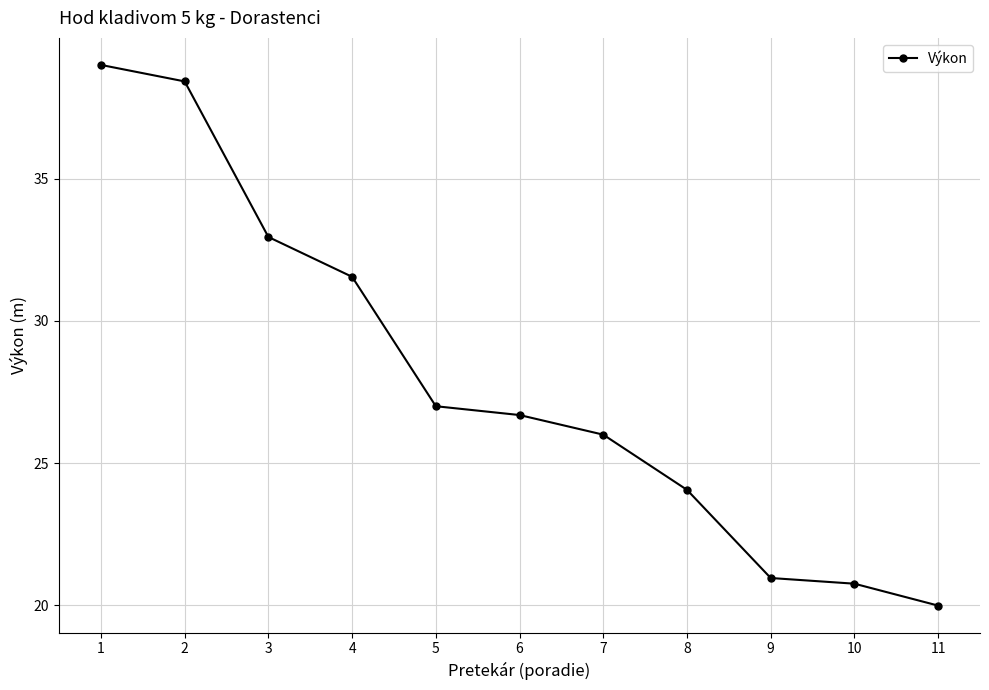

What is the sum of all values?

307.4